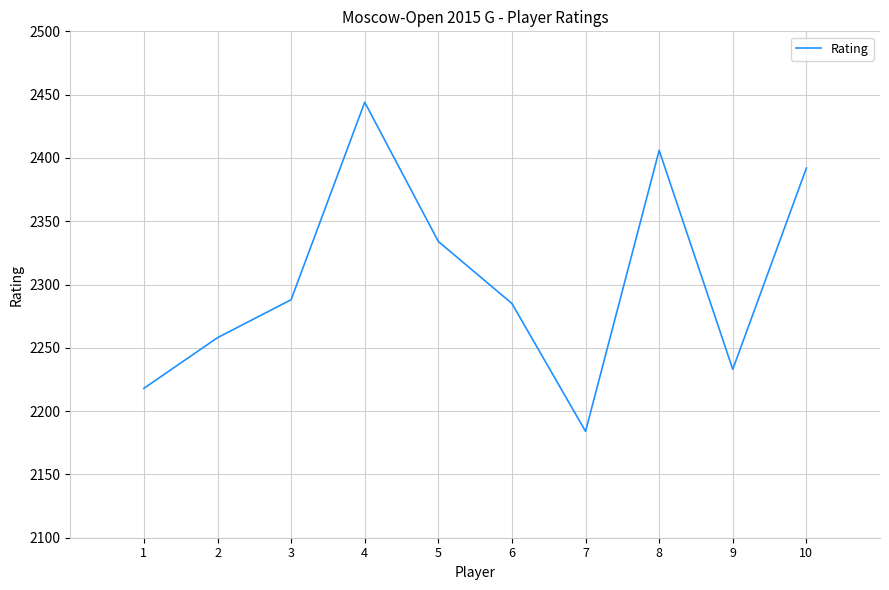

Between 6 and 9, which is larger?

6